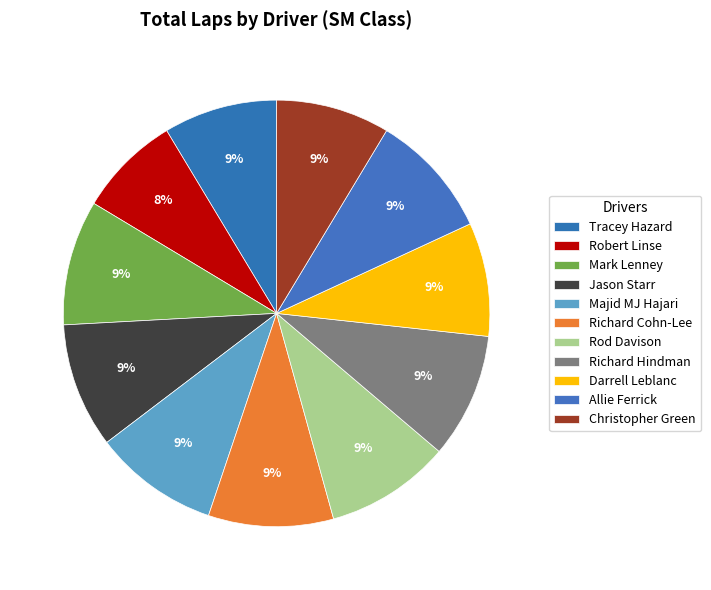

How many segments does this pie chart have?

11